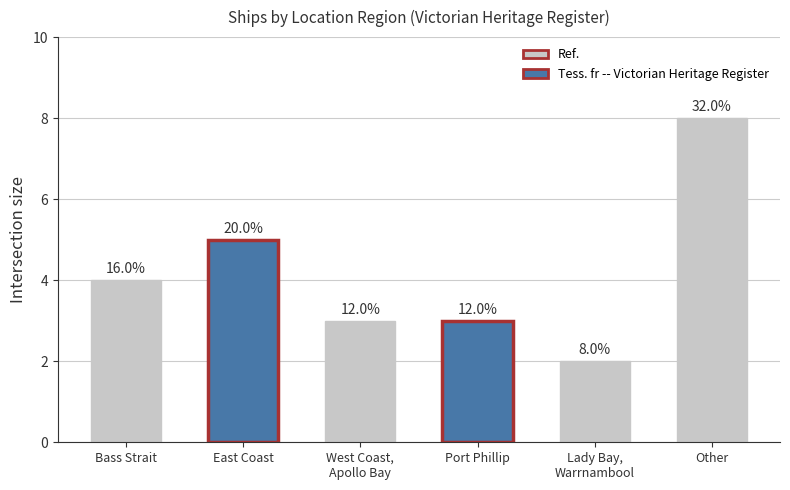

What is the change in value from East Coast to Other?

+3